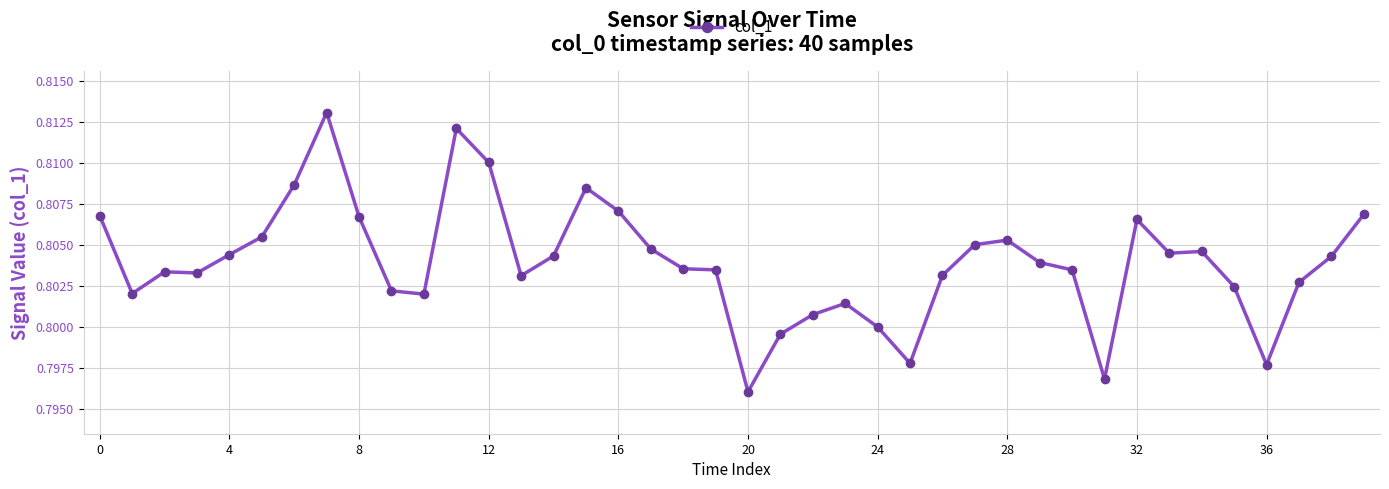

True or false: there are more than 1 points higher than both neighbors.

True